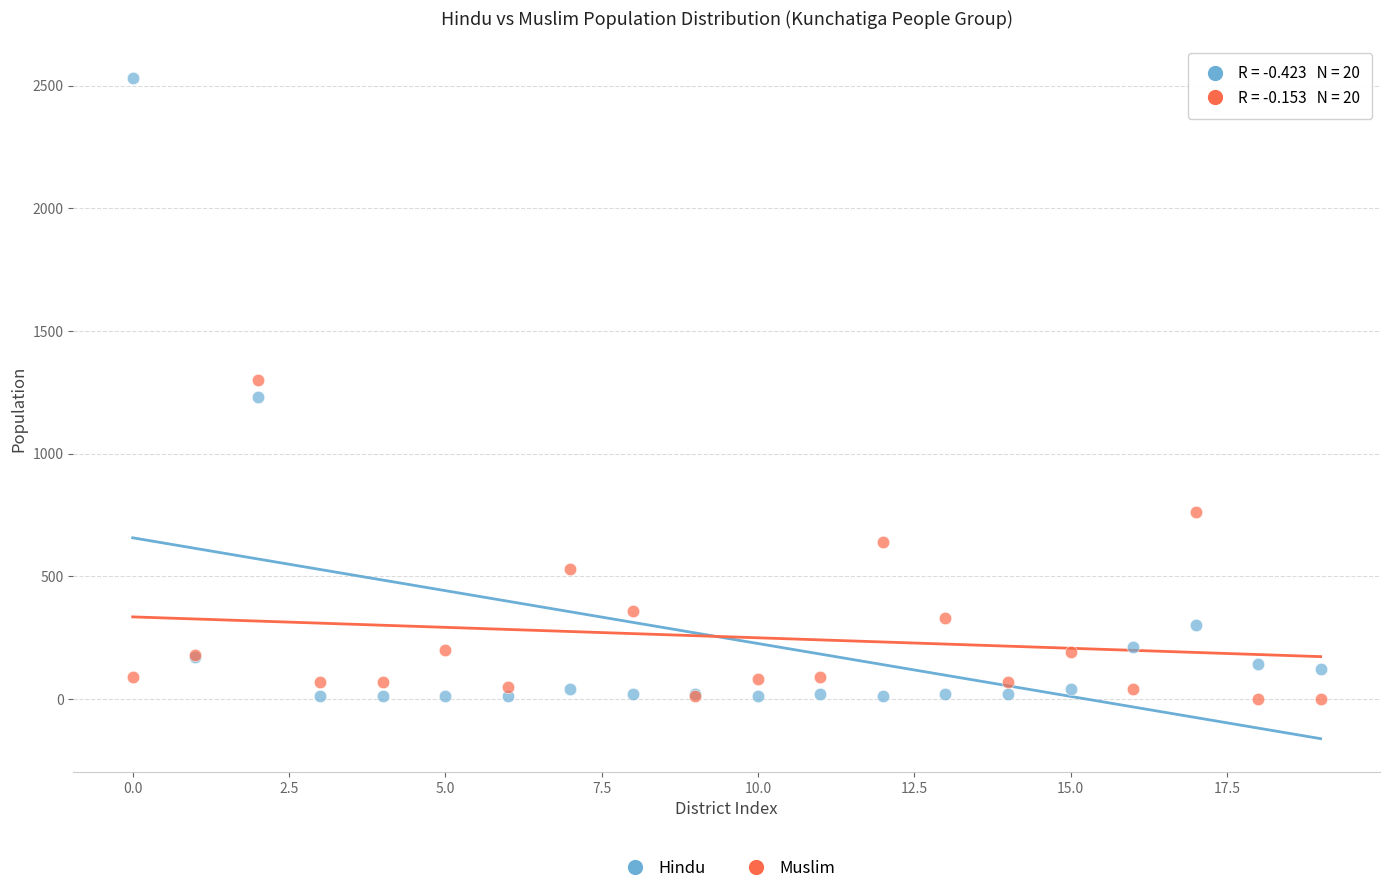

Which series reaches the maximum Y coordinate?

Hindu